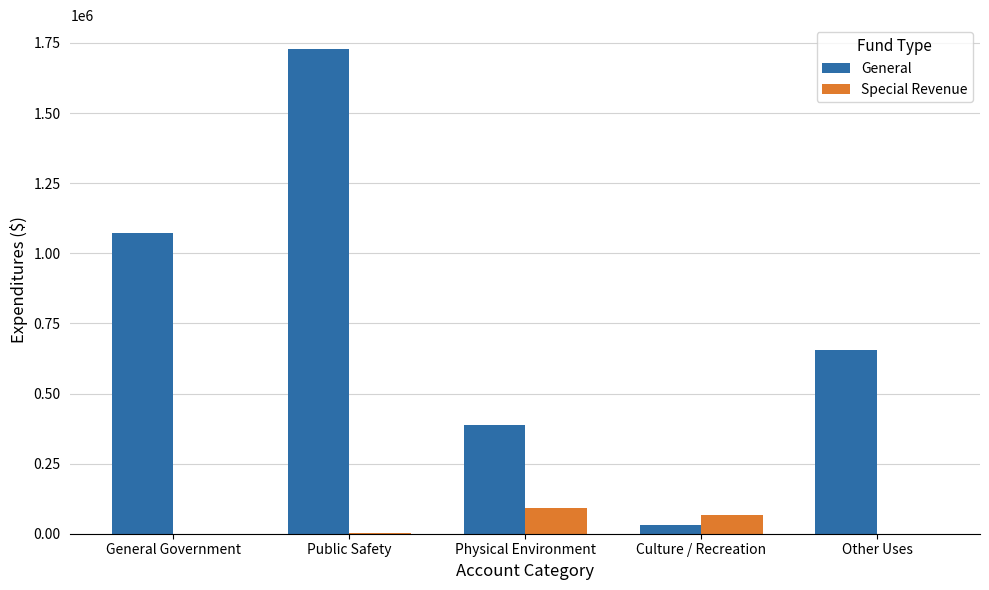

Is it true that General equals 654039 at Other Uses?

True